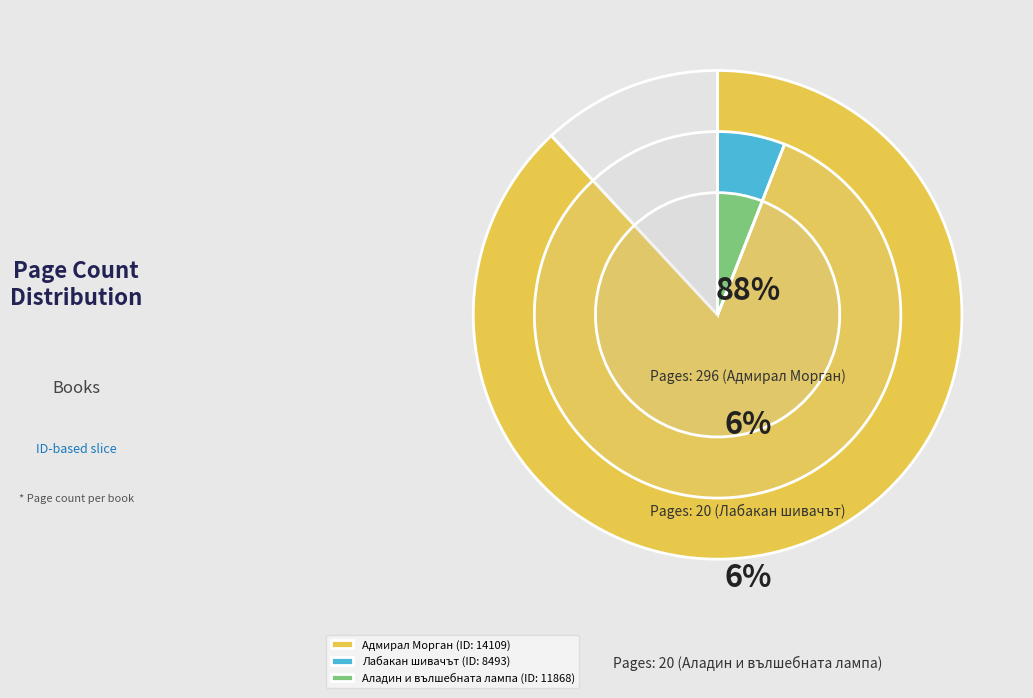

How many slices are in this pie chart?

3